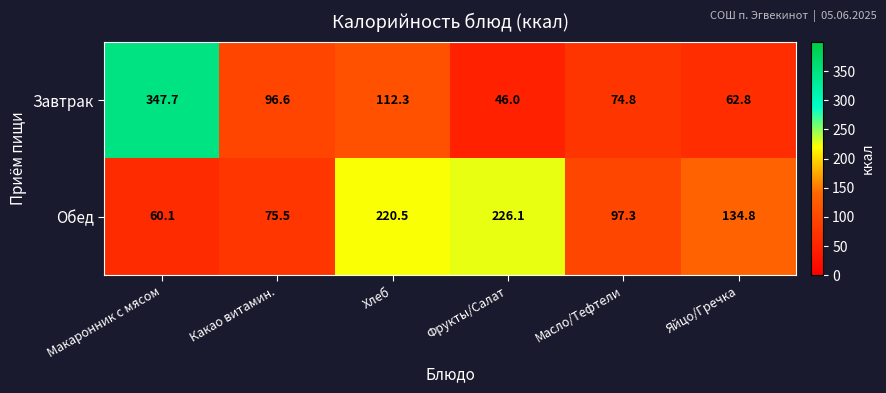

Count the number of data series in this chart.

2